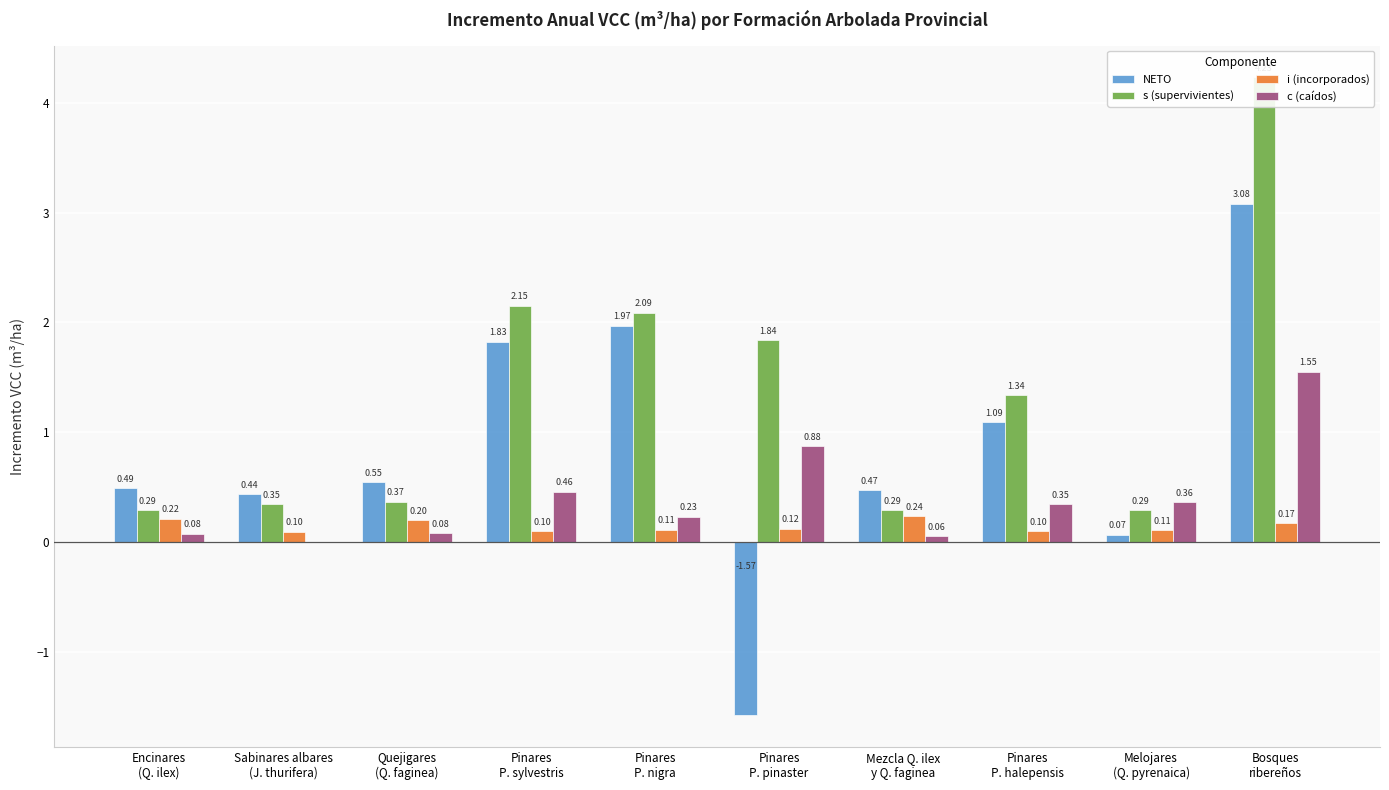

What is the difference between the highest and lowest values at Bosques
ribereños?

4.1